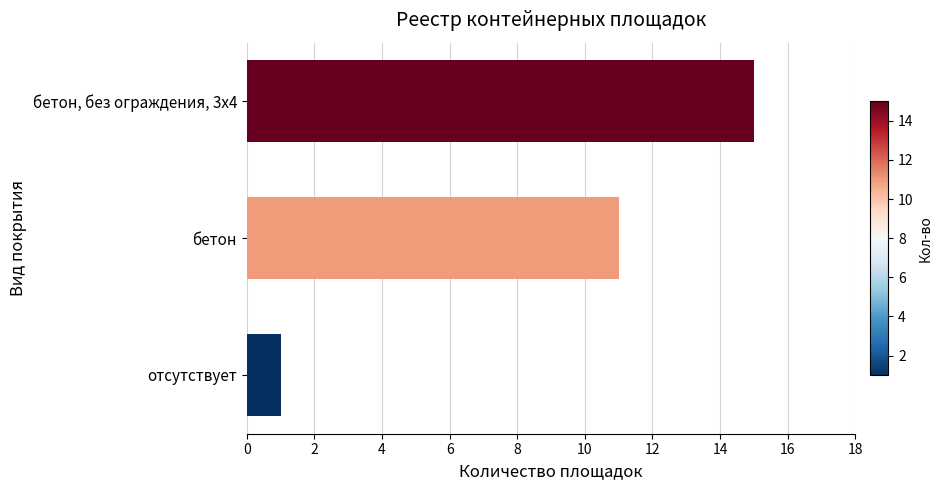

The value at отсутствует is 2. True or false?

False